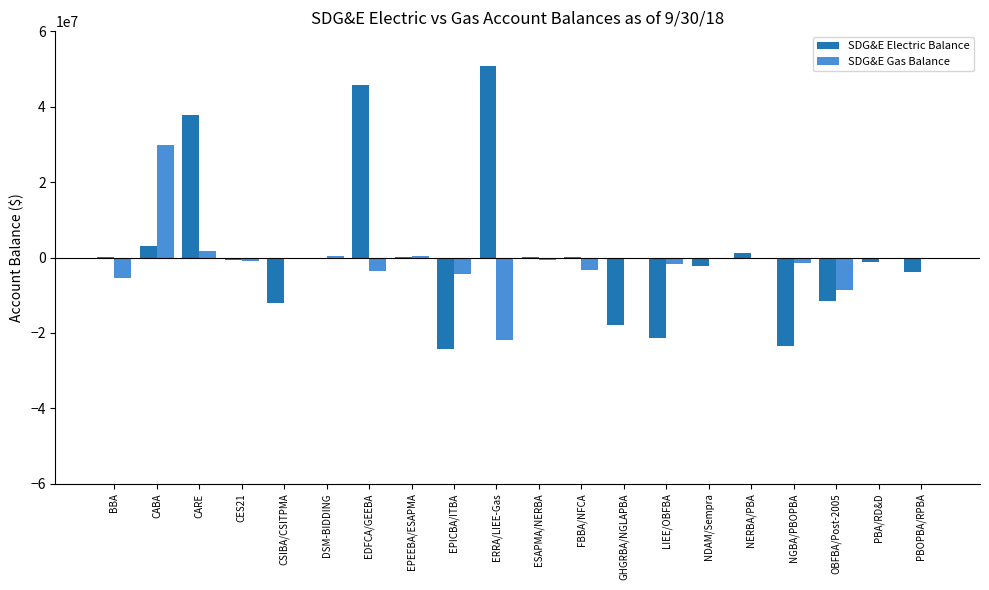

Is it true that SDG&E Electric Balance equals 45785811 at EDFCA/GEEBA?

True